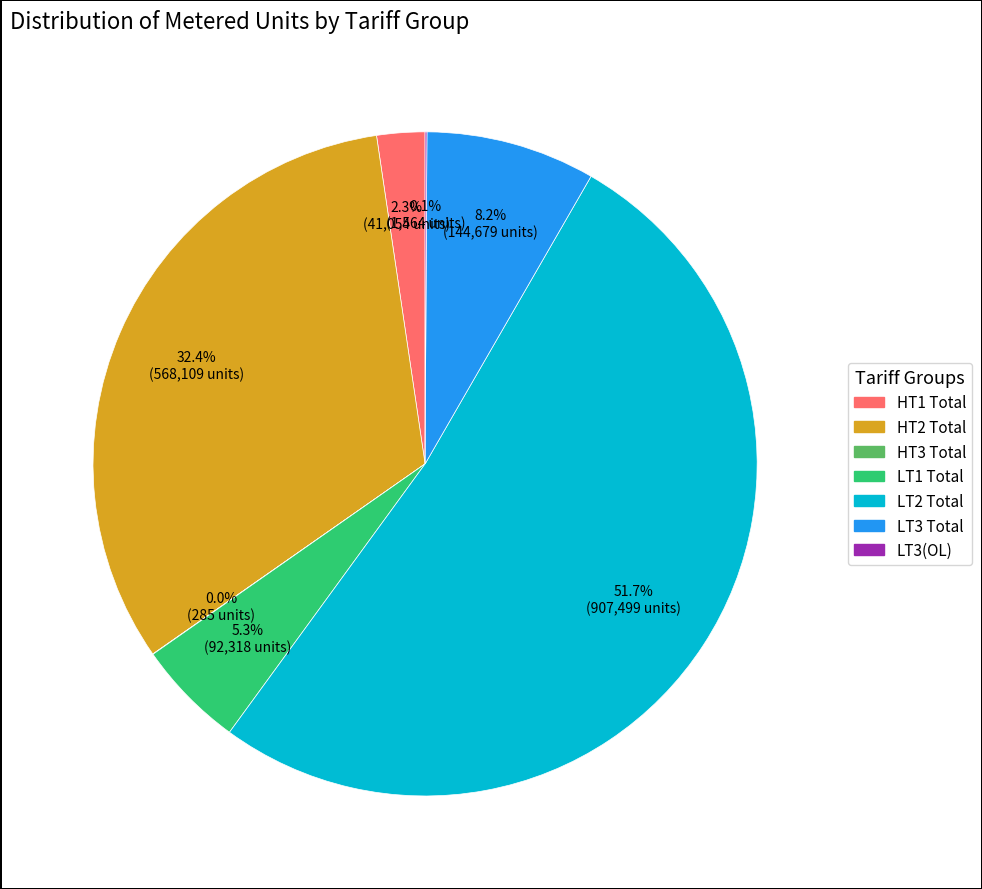

Which category has the biggest portion of the pie?

LT2 Total